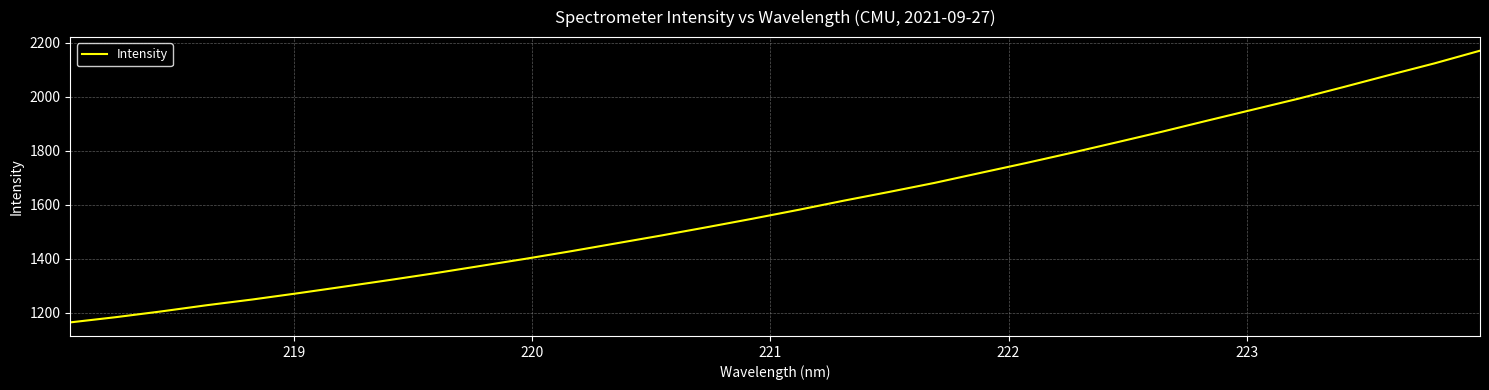

What is the difference between the maximum and minimum values?

1007.5